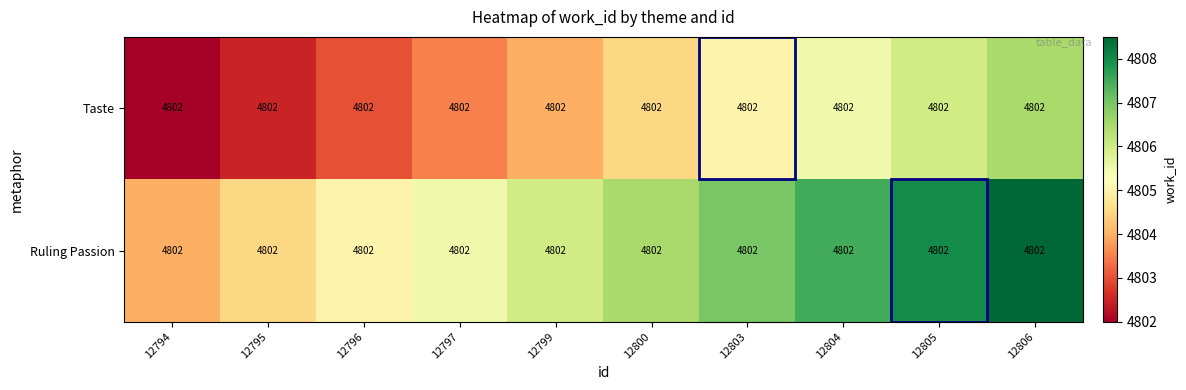

What is the sum of the Ruling Passion values at 12800 and 12797?

9612.0